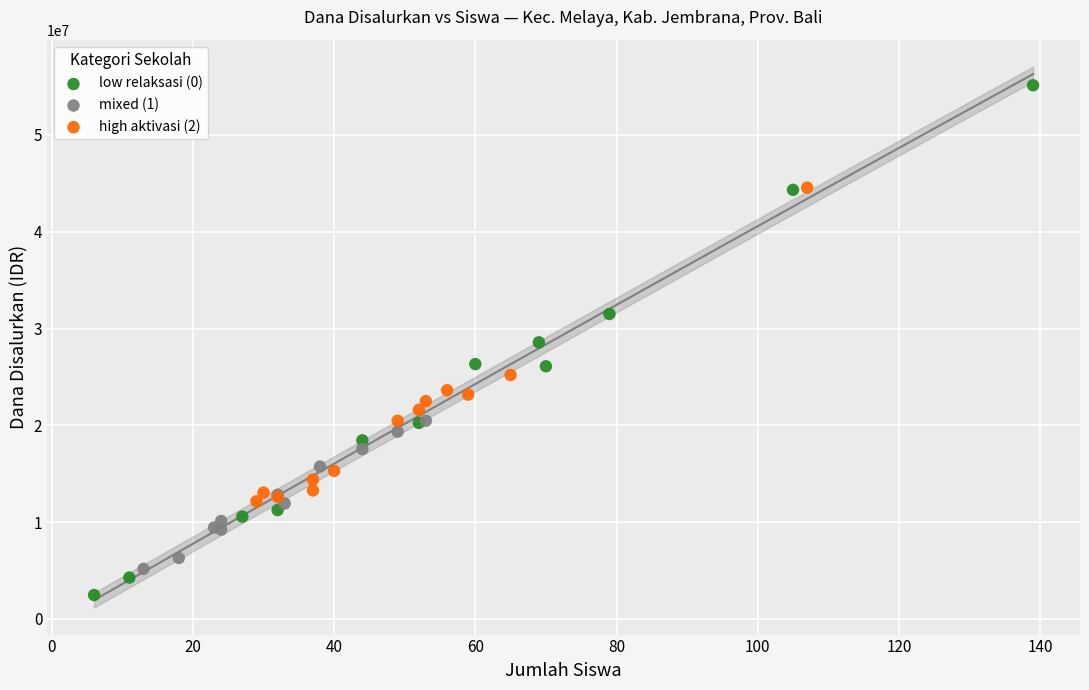

Which series reaches the maximum Y coordinate?

low relaksasi (0)